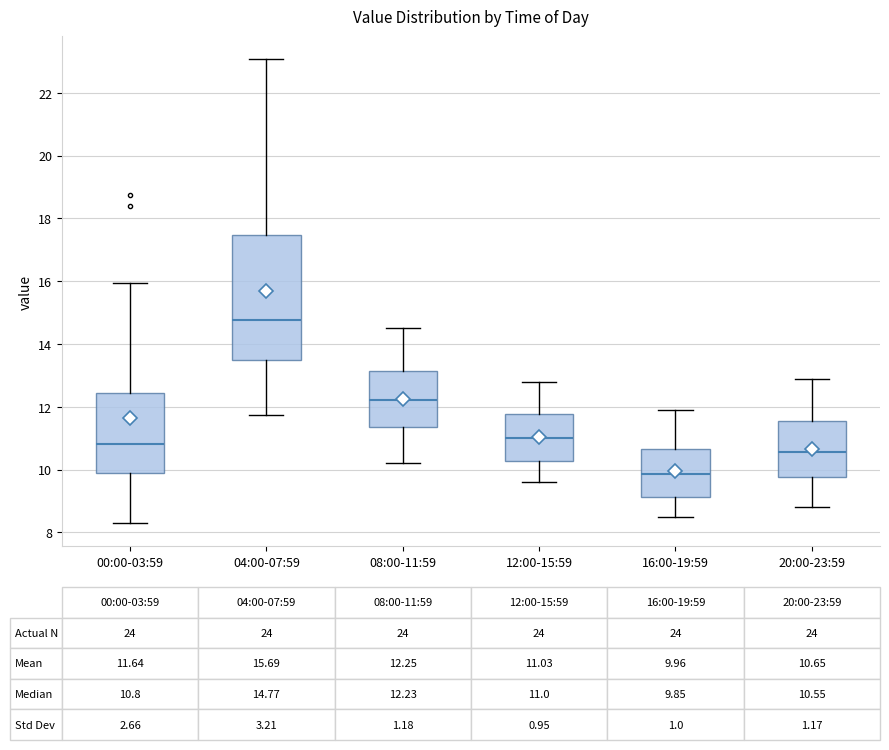

Comparing the boxes themselves (not the whiskers), which one is the tallest?

04:00-07:59